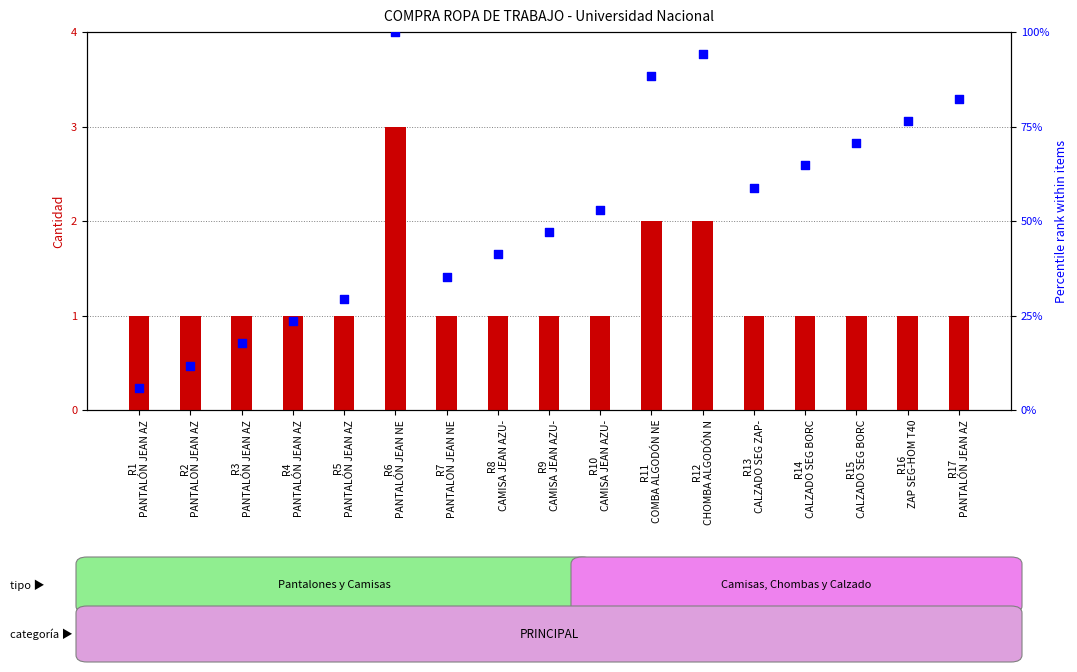

Is the value of percentile rank within the sample at R10
CAMISA JEAN AZU- greater than the value of cantidad (units) at R13
CALZADO SEG ZAP-?

Yes